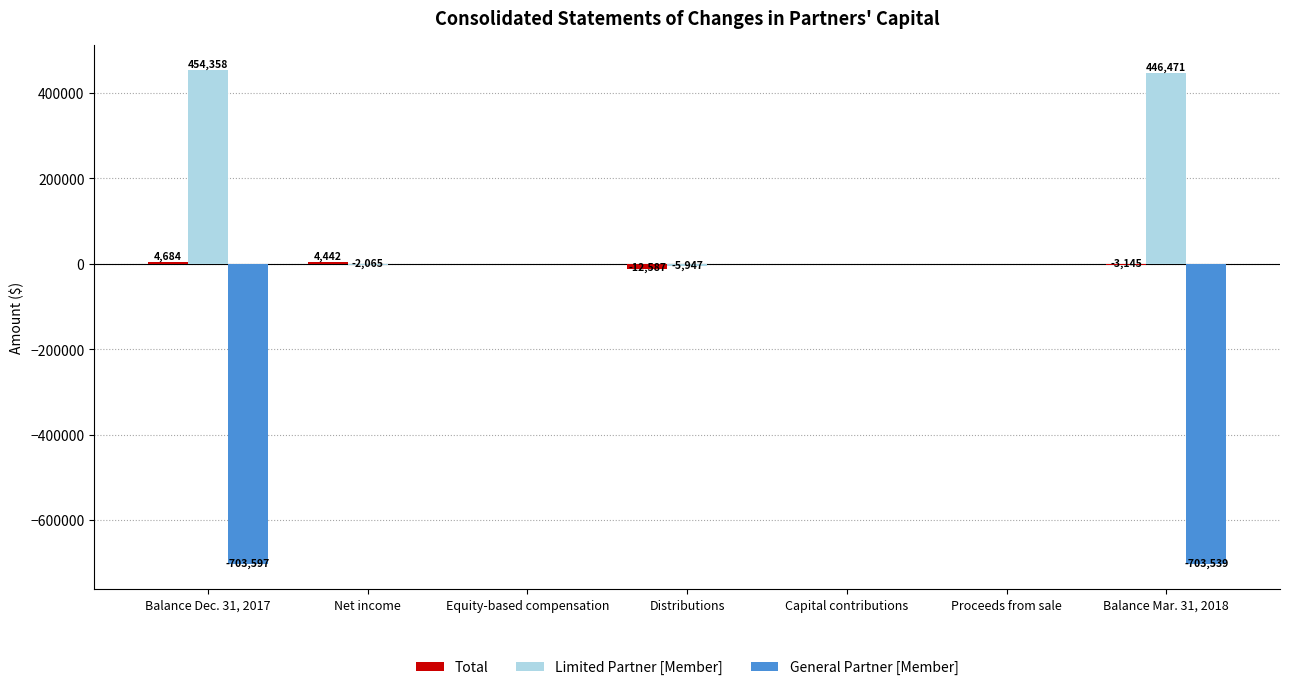

Is it true that Limited Partner [Member] equals 33 at Equity-based compensation?

True